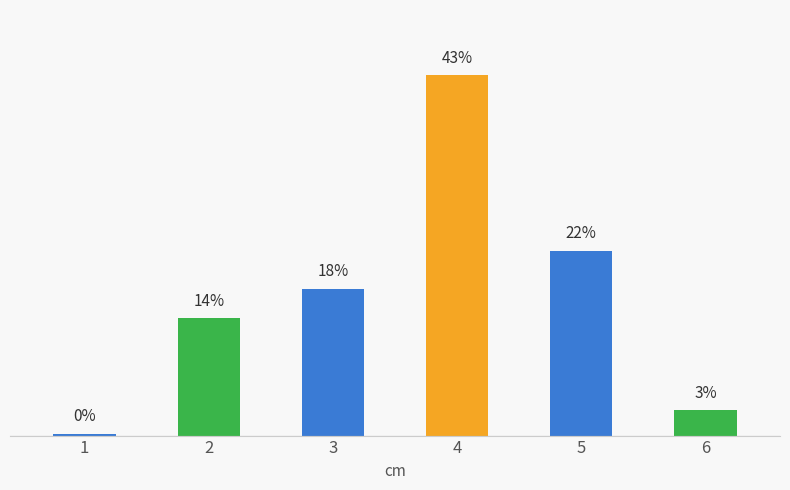

Rank the categories by value from lowest to highest.

1, 6, 2, 3, 5, 4